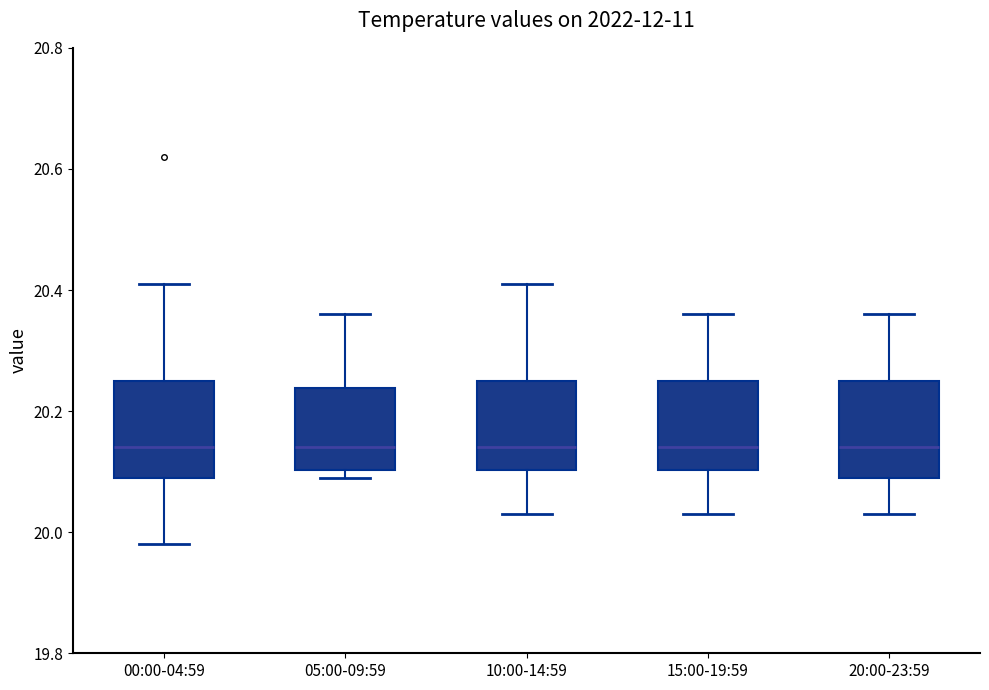

Where is the upper edge of the box for 15:00-19:59 on the y-axis? The values are not printed on the chart, so give them approximately, as read against the axis.

20.26